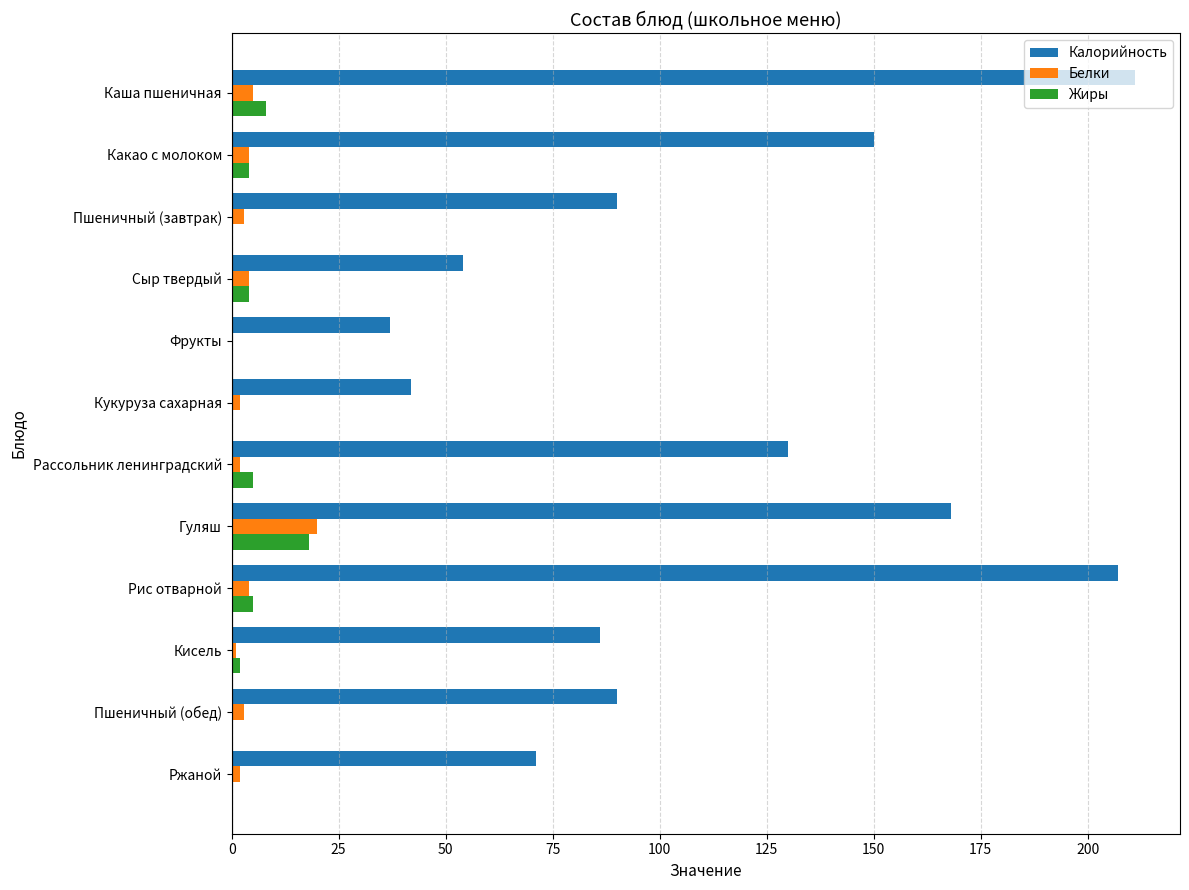

The value of Калорийность at Какао с молоком is 250. True or false?

False